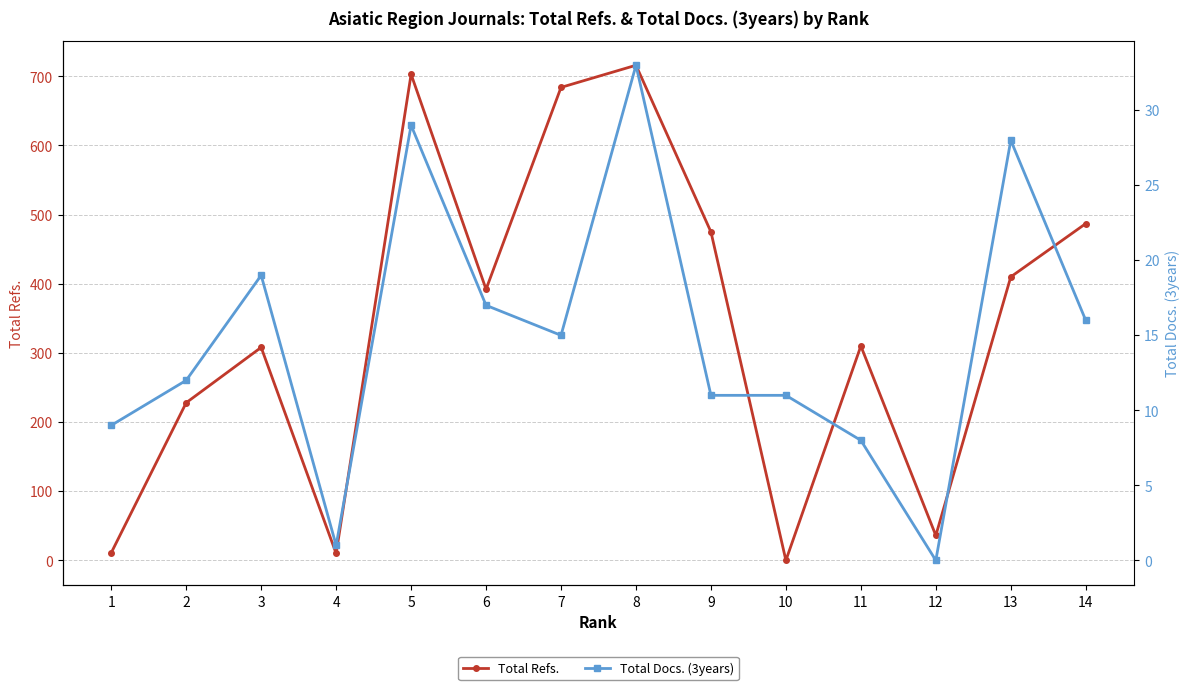

At how many categories does at least one series exceed 405?

6